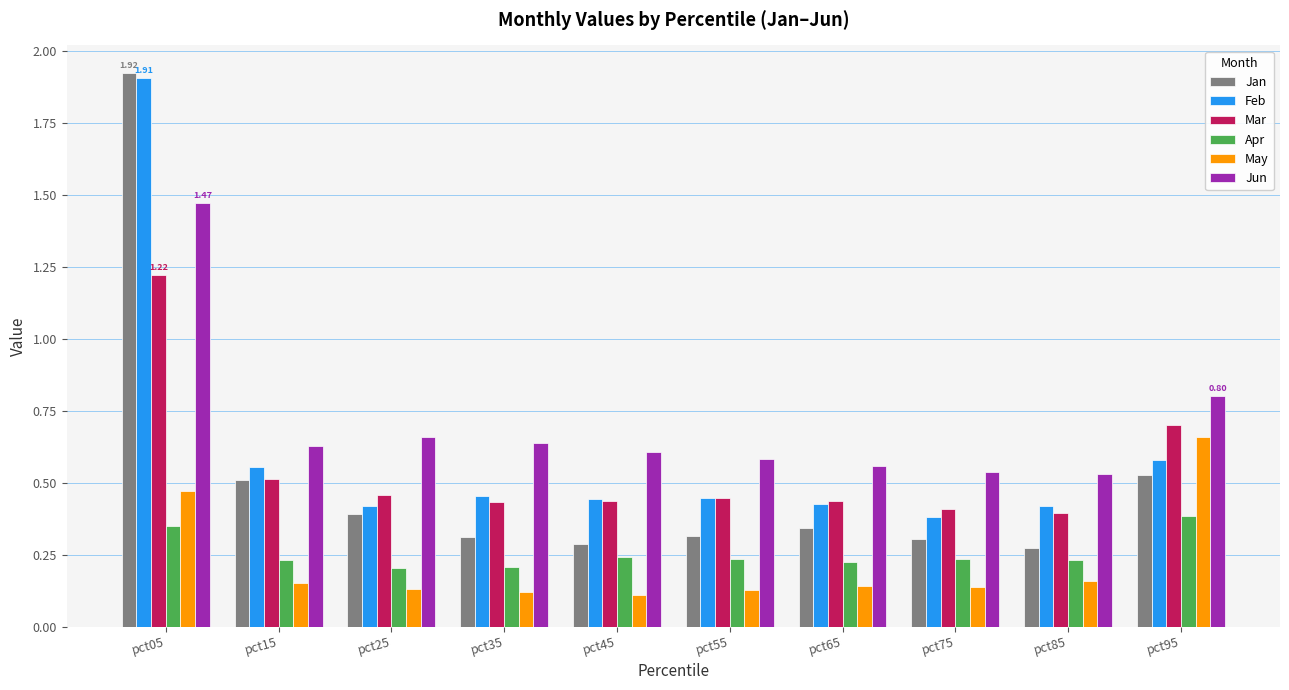

List the series in order of their peak value, highest first.

Jan, Feb, Jun, Mar, May, Apr